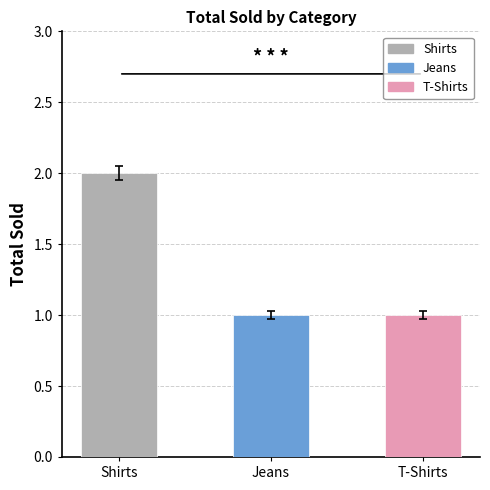

Where is the data nearest to the value 1?

Jeans